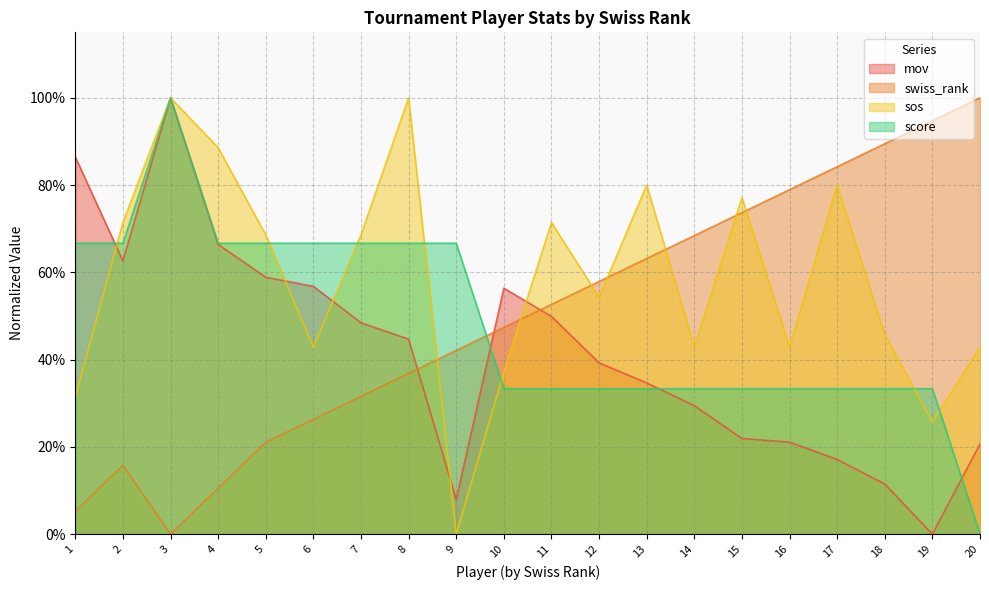

Does the chart have visible grid lines?

Yes